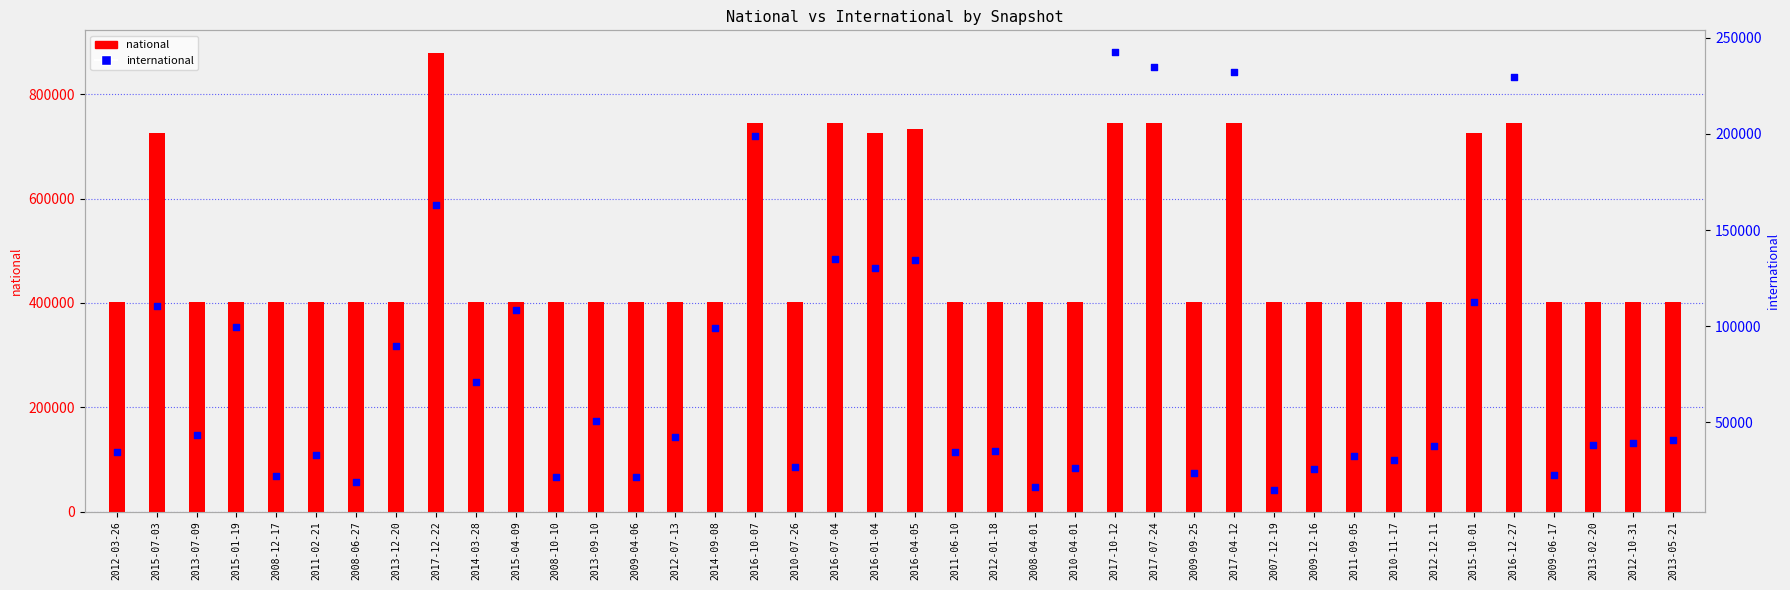

What is the total value across all series at 2017-07-24?

980722